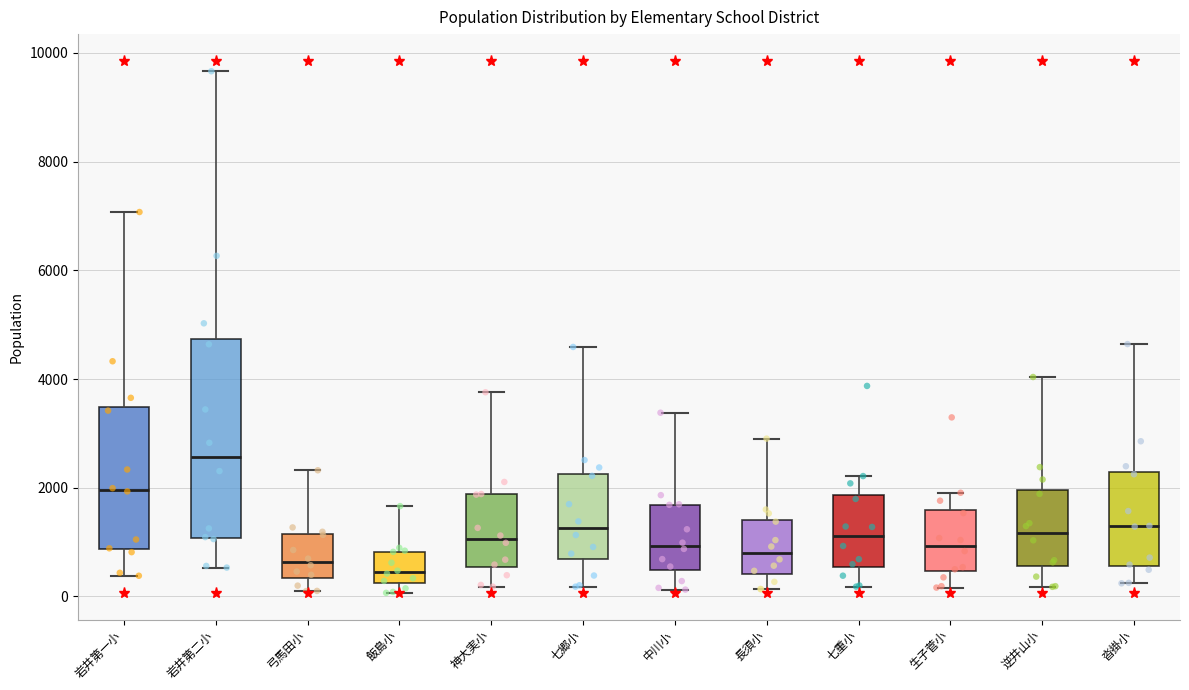

Reading left to right, read every box against the y-axis: the position of its median line, the range the box covers, and the ends of its whiskers. The values are not printed on the chart, so give them approximately, as read against the axis.

岩井第一小: median 2000, box 800 to 3400, whiskers 400 to 7000
岩井第二小: median 2600, box 1000 to 4800, whiskers 600 to 9600
弓馬田小: median 600, box 400 to 1200, whiskers 0 to 2400
飯島小: median 400, box 200 to 800, whiskers 0 to 1600
神大実小: median 1000, box 600 to 1800, whiskers 200 to 3800
七郷小: median 1200, box 600 to 2200, whiskers 200 to 4600
中川小: median 1000, box 400 to 1600, whiskers 200 to 3400
長須小: median 800, box 400 to 1400, whiskers 200 to 3000
七重小: median 1200, box 600 to 1800, whiskers 200 to 2200
生子菅小: median 1000, box 400 to 1600, whiskers 200 to 2000
逆井山小: median 1200, box 600 to 2000, whiskers 200 to 4000
沓掛小: median 1200, box 600 to 2200, whiskers 200 to 4600